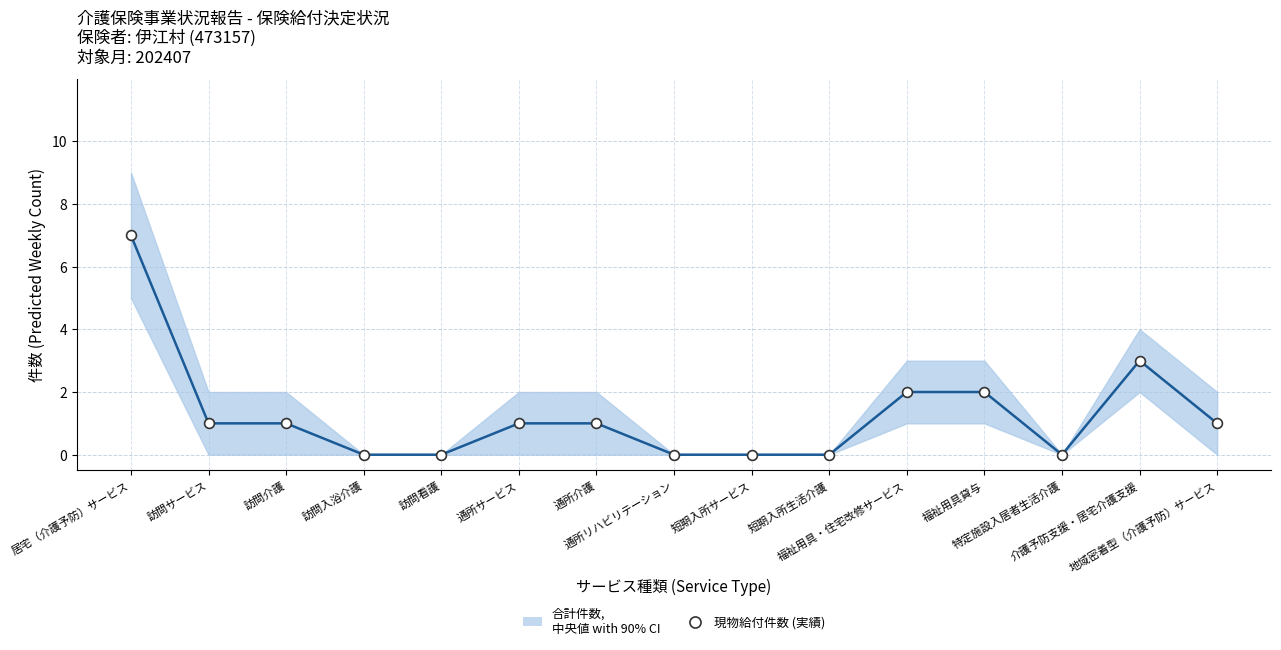

Which series reaches the maximum Y coordinate?

合計件数 (中央値)